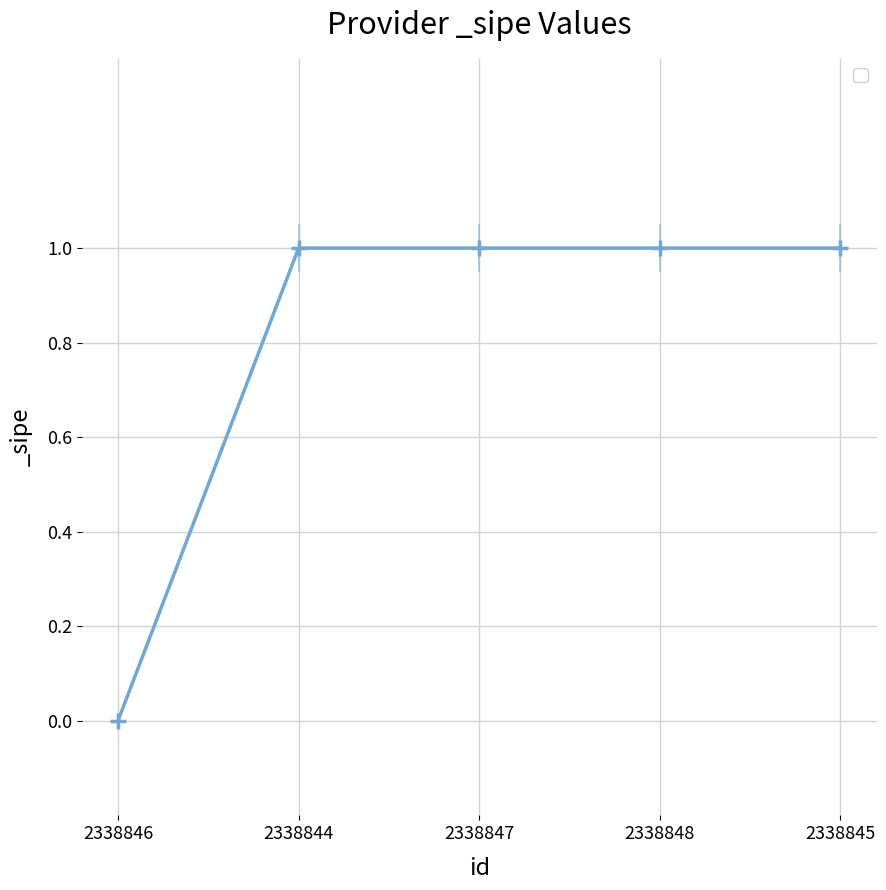

Between 2338846 and 2338845, which is larger?

2338845